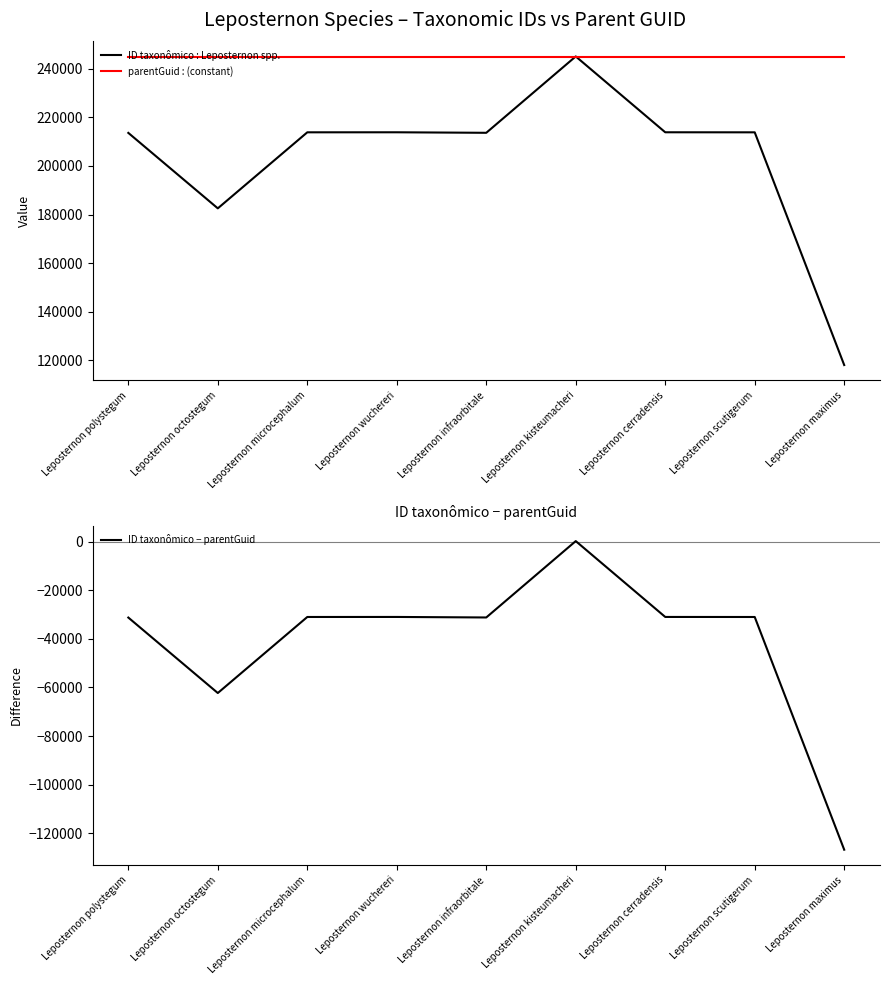

True or false: parentGuid : (constant) has a value of 244862 at Leposternon octostegum.

True